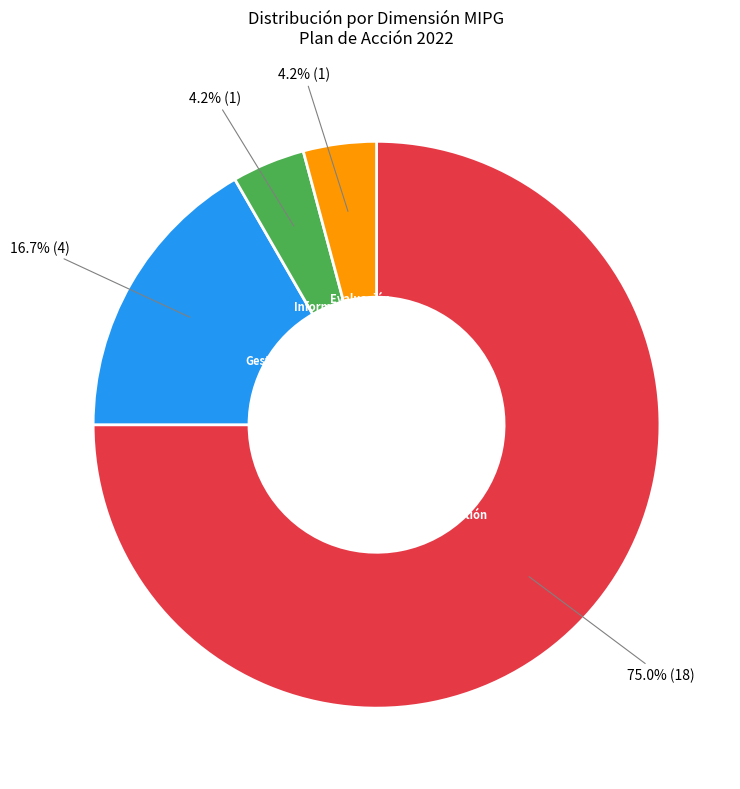

Is there any slice that represents more than half of the pie?

Yes